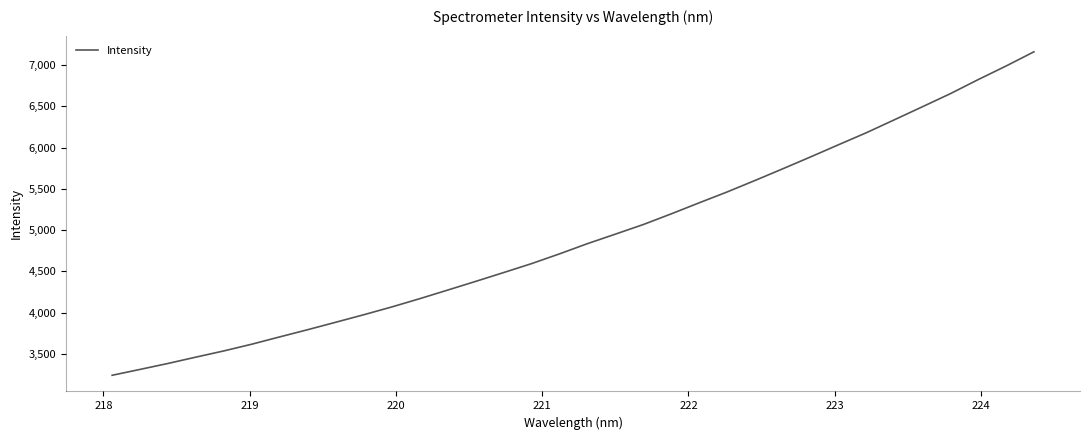

Does the chart have visible grid lines?

No